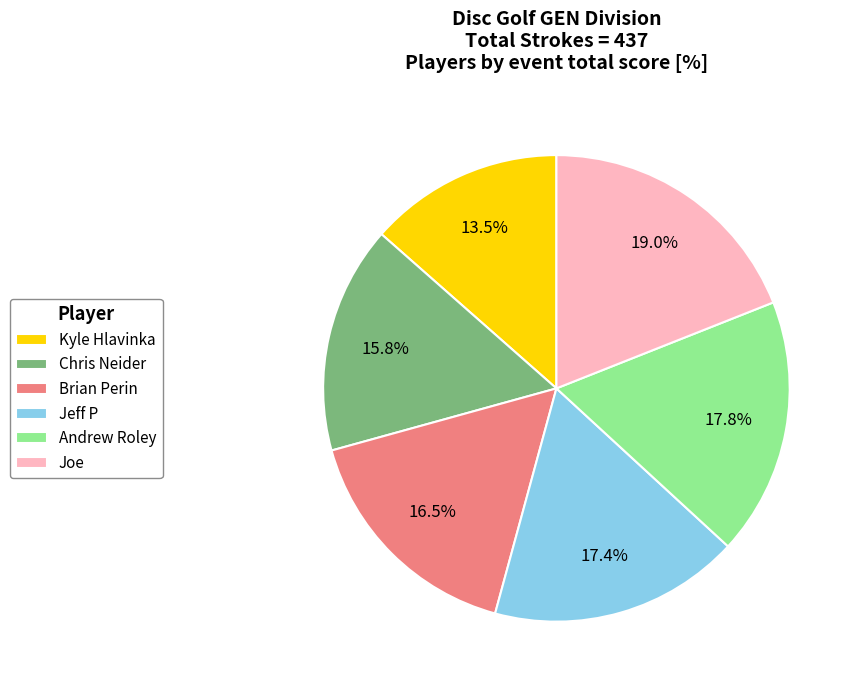

Which category has the smallest portion of the pie?

Kyle Hlavinka